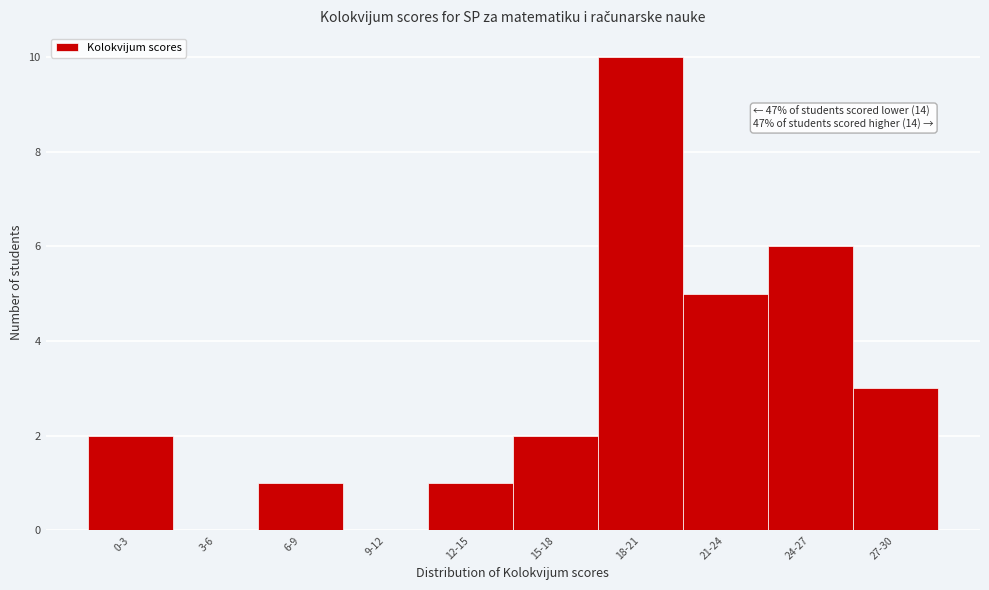

Reading left to right, list all the values displayed in this chart.

0-3=2	3-6=0	6-9=1	9-12=0	12-15=1	15-18=2	18-21=10	21-24=5	24-27=6	27-30=3